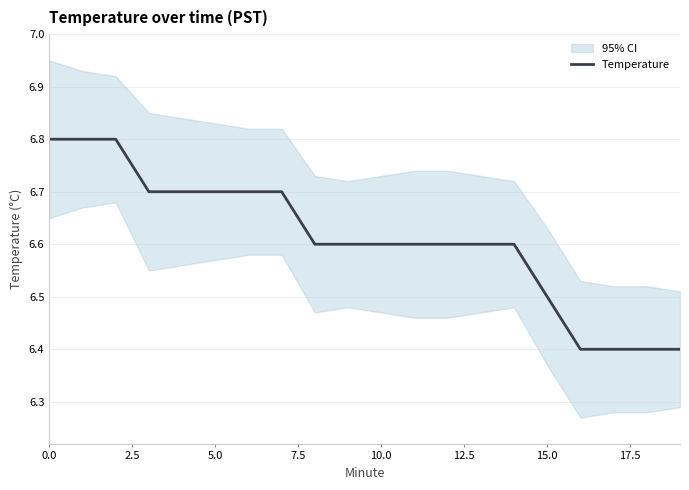

The Temperature series shows 6.8 at 0.0. True or false?

True